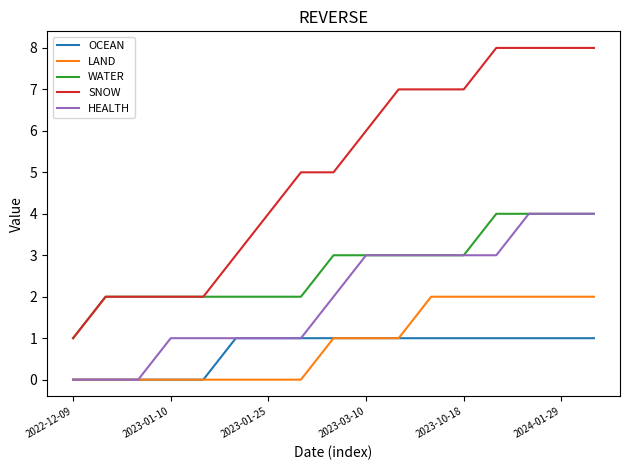

Which series has the largest total across all categories?

SNOW